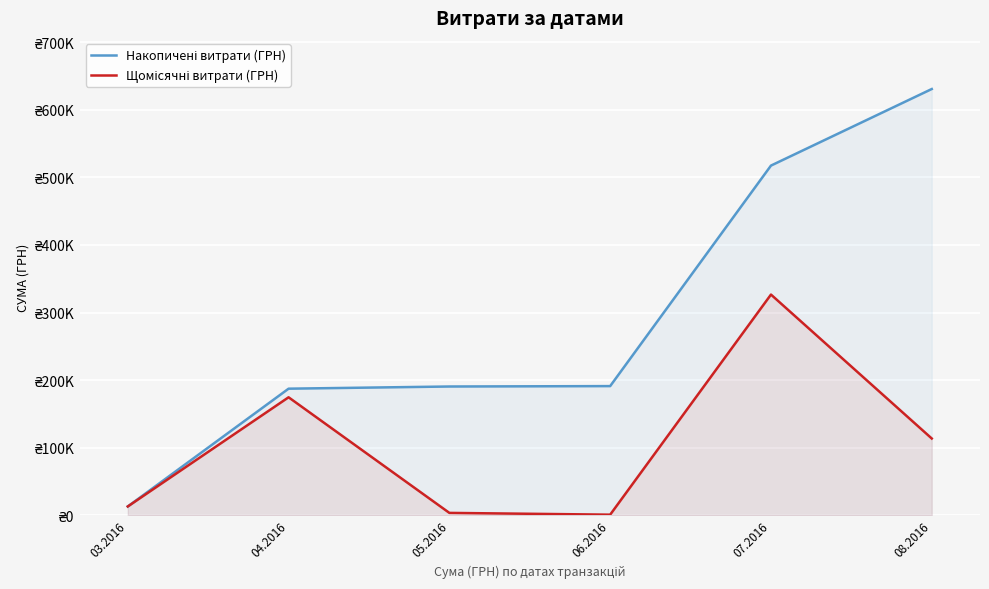

What is the difference between the maximum and second lowest values in the Накопичені витрати (ГРН) series?

443796.3